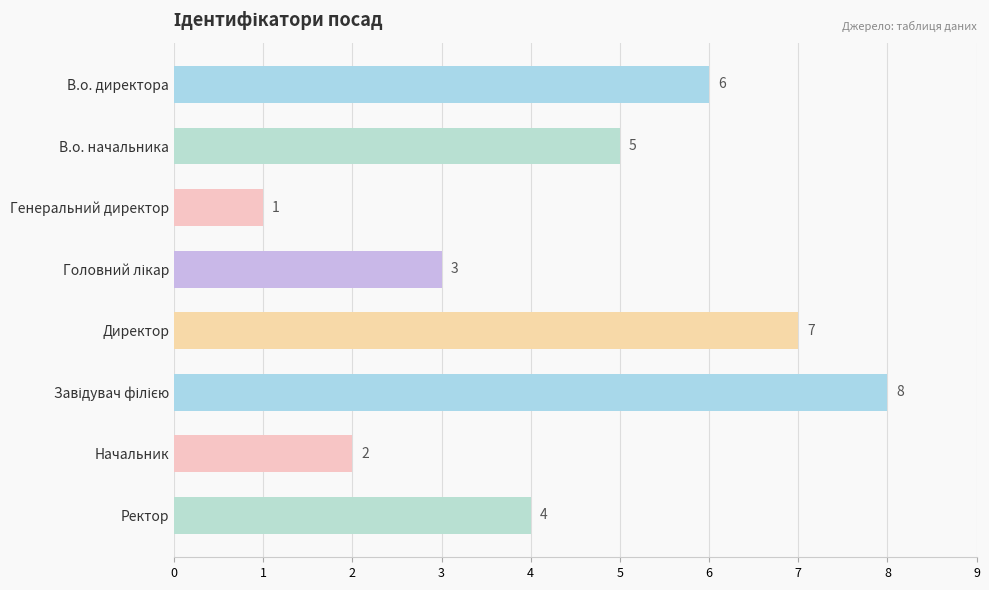

What is the change in value from Генеральний директор to Ректор?

+3